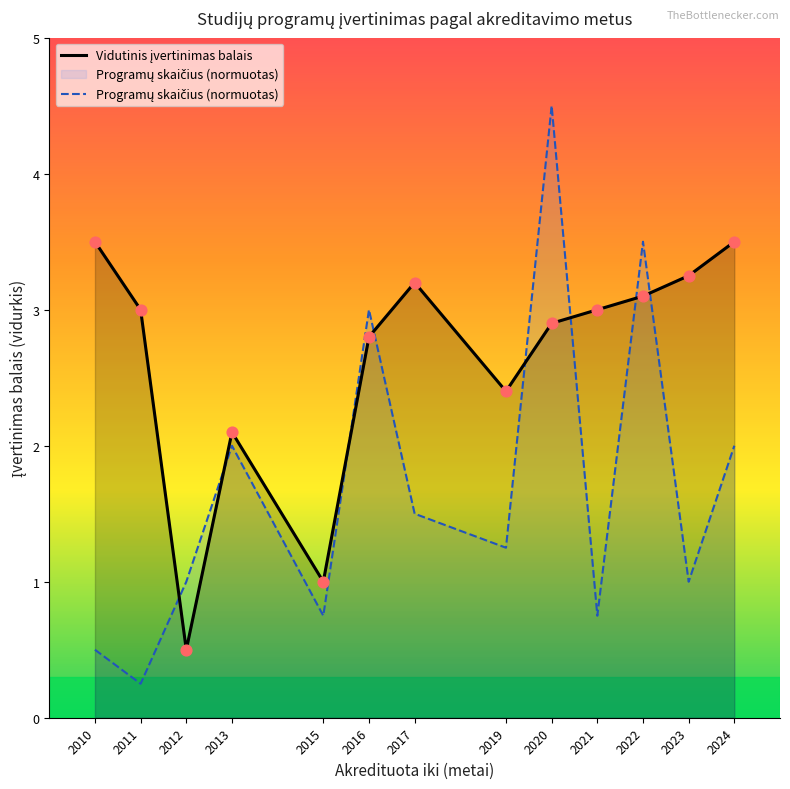

Is the value of Vidutinis įvertinimas balais at 2023 greater than the value of Programų skaičius (normuotas) at 2017?

Yes